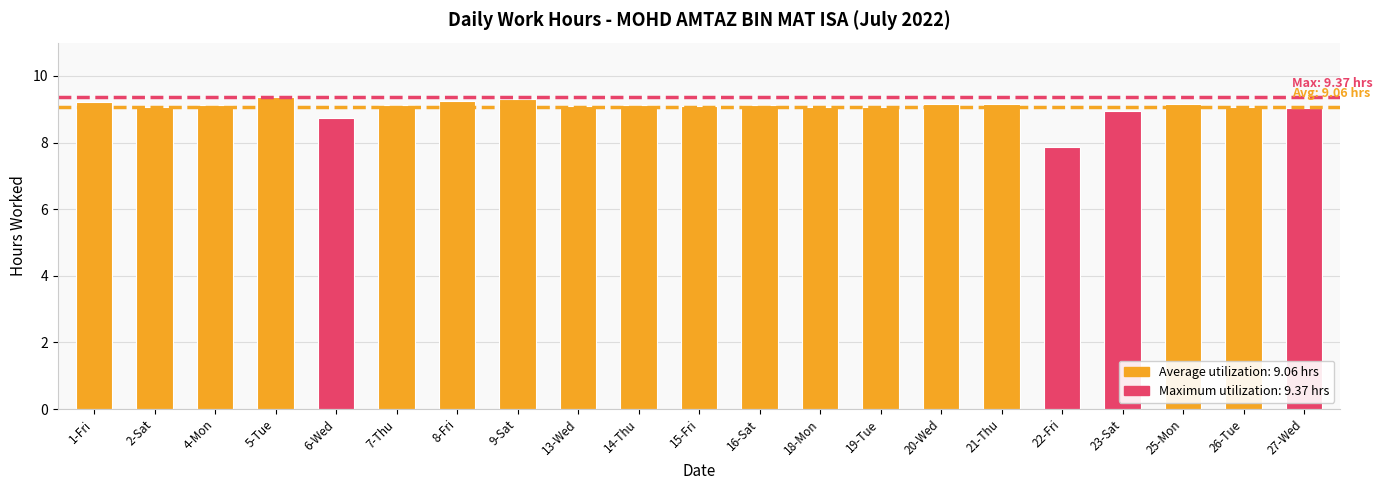

What is the sum of all values?

190.2